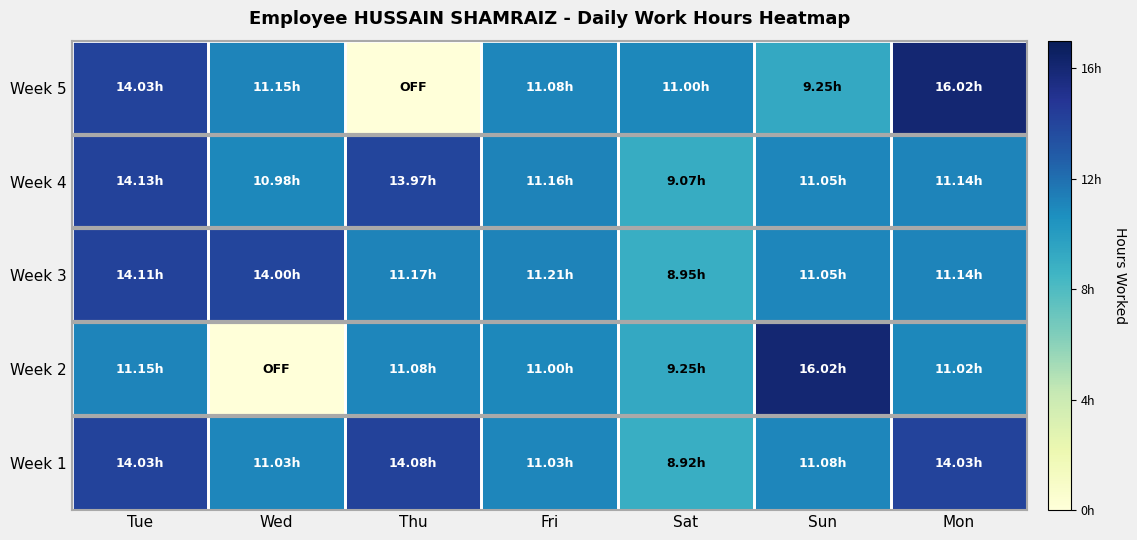

Which label corresponds to the smallest value in the chart?

Wed